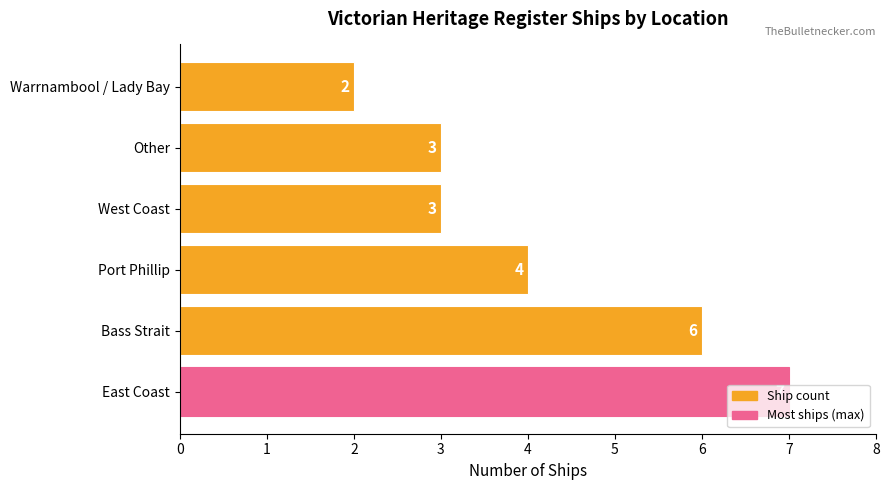

What is the sum of all values?

25